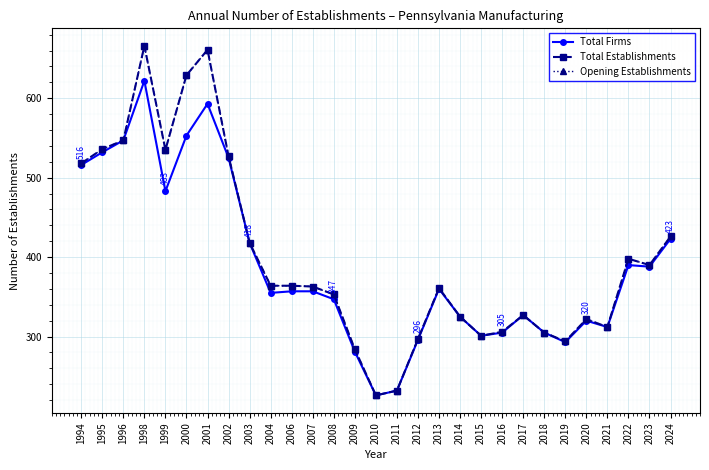

True or false: Total Firms has a value of 593 at 2008.

False